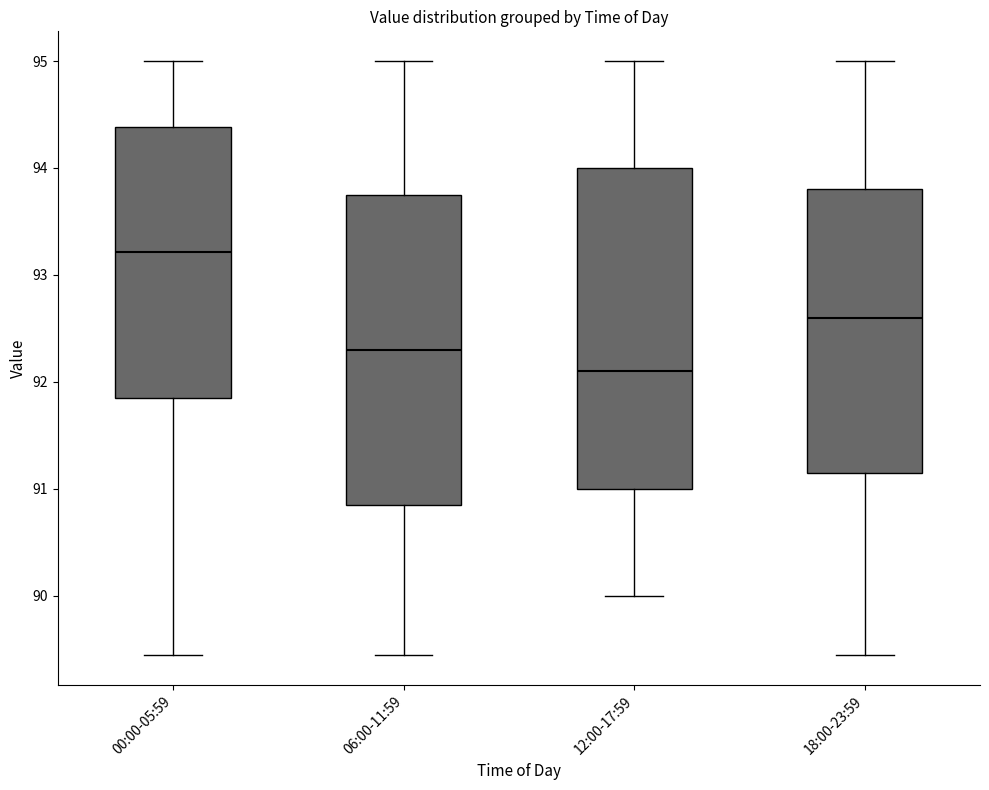

Which box is the tallest, from its lower edge to its upper edge?

12:00-17:59